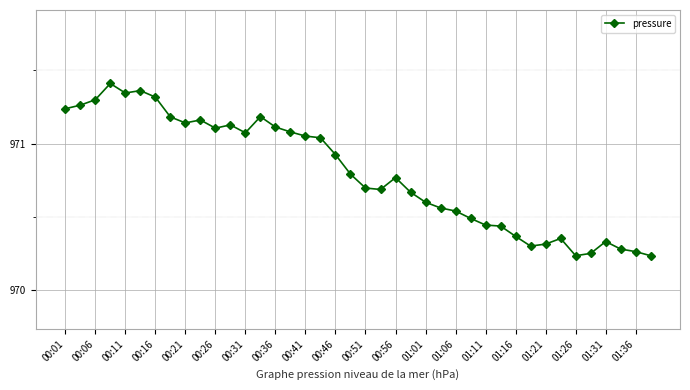

True or false: the data has more than 1 interior local peaks.

True